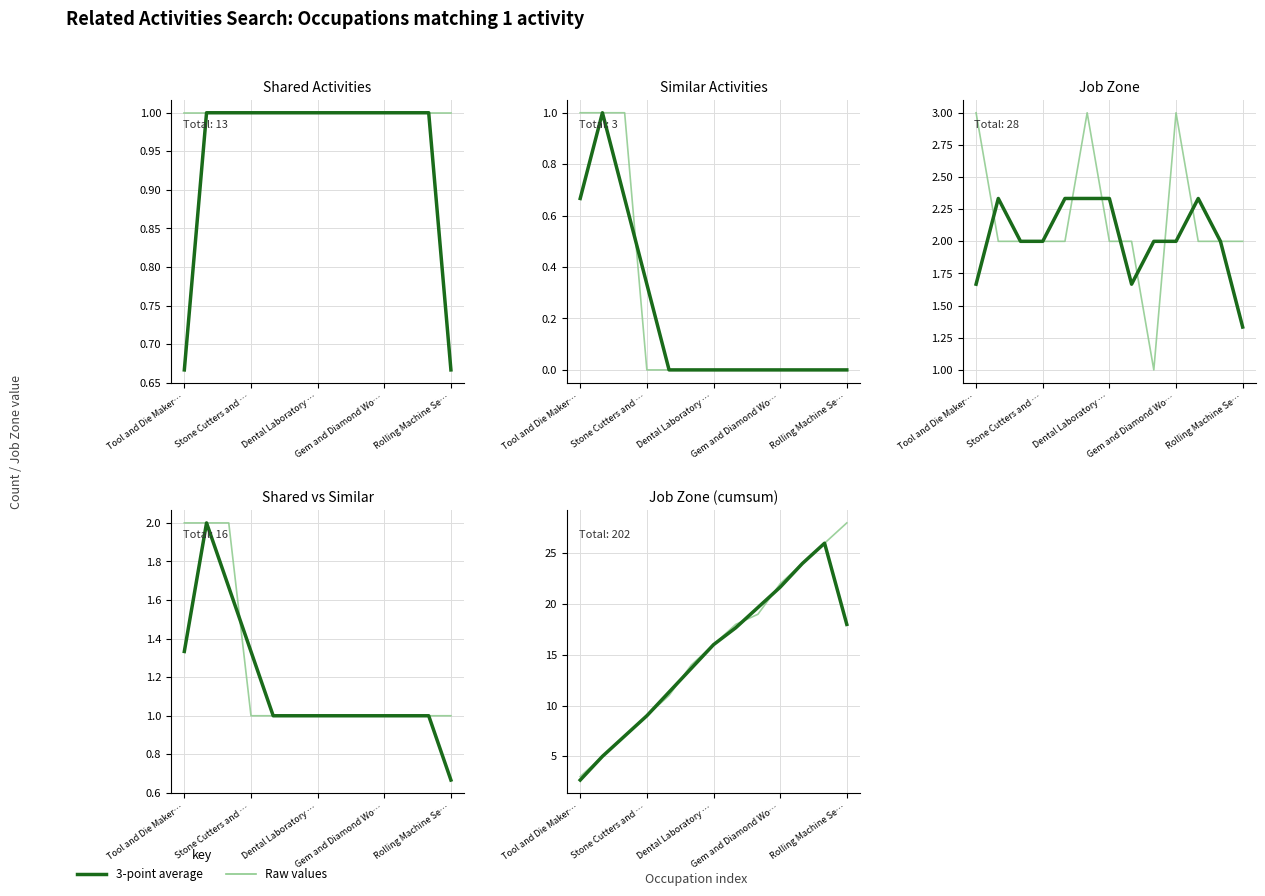

What is the approximate value of 3-pt avg at Rolling Machine Se…?

18.0